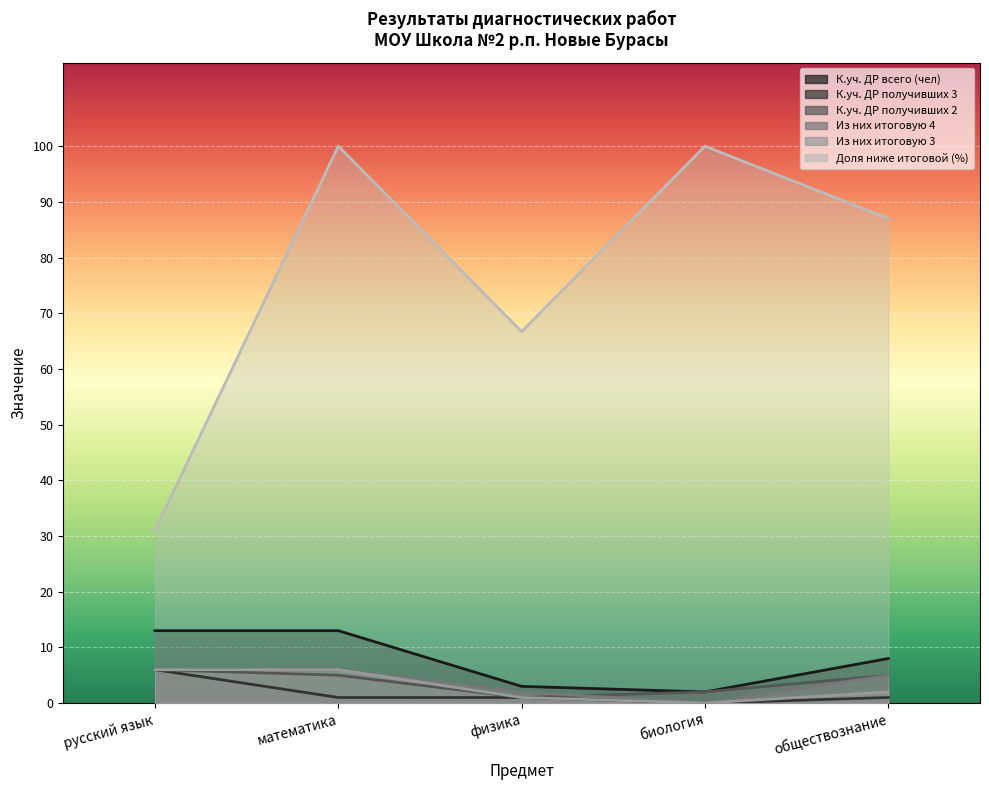

At русский язык, list the series in order from largest to smallest.

Доля ниже итоговой (%), К.уч. ДР всего (чел), К.уч. ДР получивших 3, К.уч. ДР получивших 2, Из них итоговую 4, Из них итоговую 3